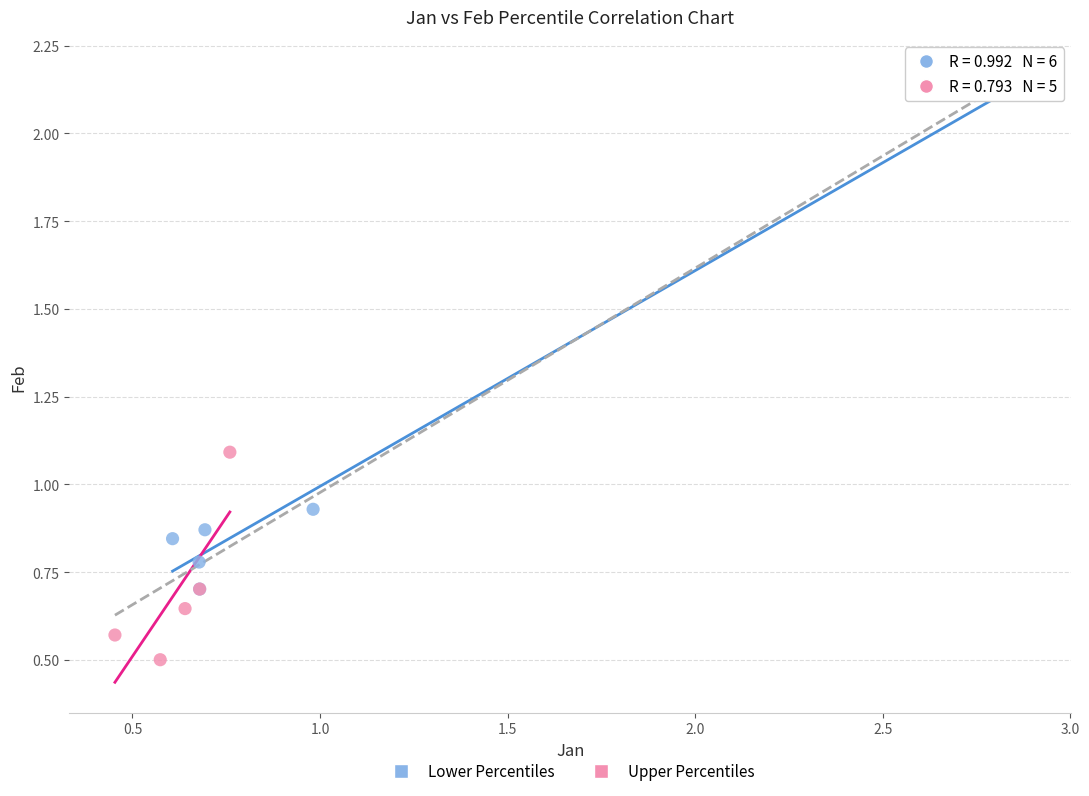

Which series contains the highest Y value?

Lower Percentiles